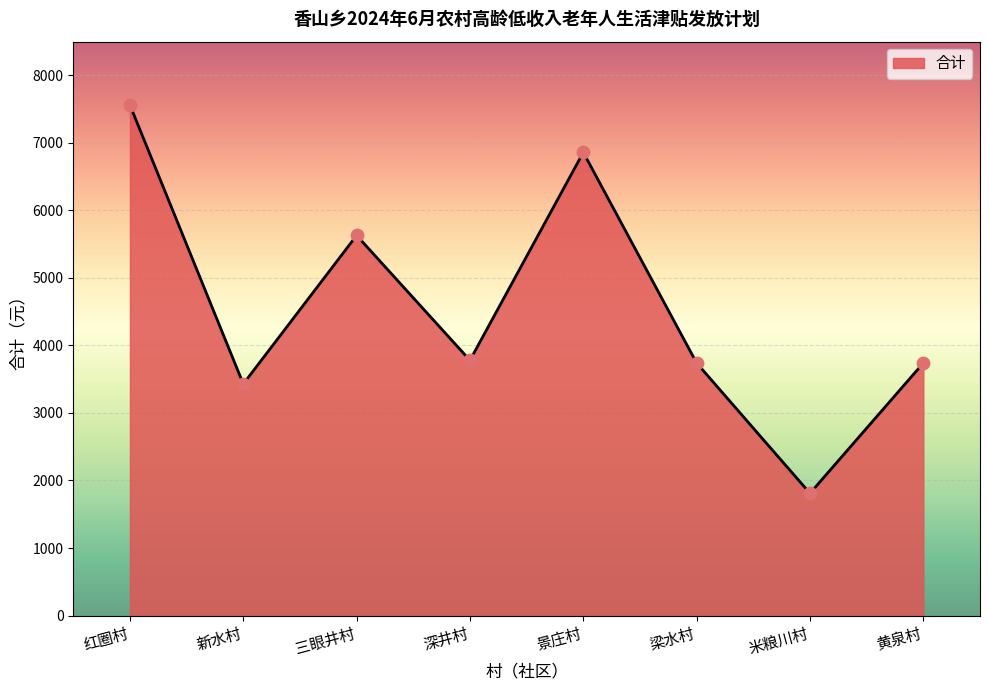

Between 米粮川村 and 新水村, which is larger?

新水村